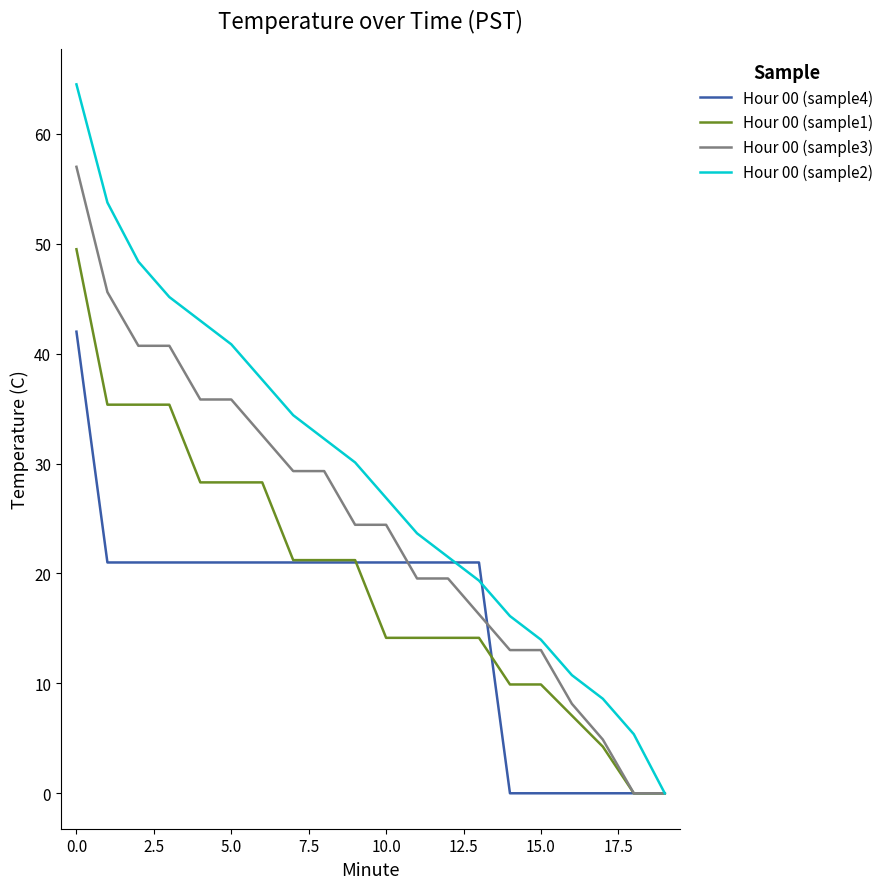

Reading left to right, extract all data points from this chart.

Hour 00 (sample4): 42.0	21.0	21.0	21.0	21.0	21.0	21.0	21.0	21.0	21.0	21.0	21.0	21.0	21.0	0.0	0.0	0.0	0.0	0.0	0.0
Hour 00 (sample1): 49.5	35.4	35.4	35.4	28.3	28.3	28.3	21.2	21.2	21.2	14.1	14.1	14.1	14.1	9.9	9.9	7.1	4.2	0.0	0.0
Hour 00 (sample3): 57.0	45.6	40.7	40.7	35.8	35.8	32.6	29.3	29.3	24.4	24.4	19.5	19.5	16.3	13.0	13.0	8.1	4.9	0.0	0.0
Hour 00 (sample2): 64.5	53.7	48.4	45.1	43.0	40.8	37.6	34.4	32.2	30.1	26.9	23.6	21.5	19.3	16.1	14.0	10.7	8.6	5.4	0.0